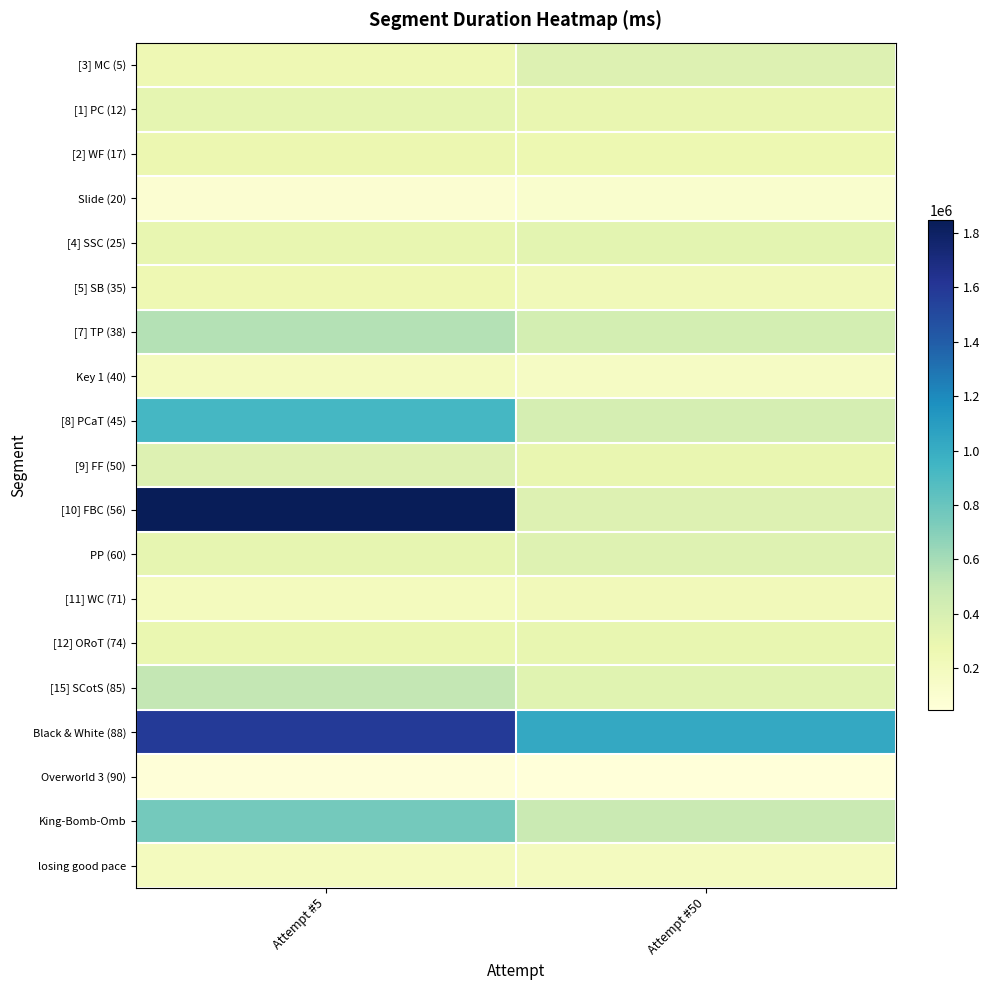

List the series in order of their peak value, highest first.

[10] FBC (56), Black & White (88), [8] PCaT (45), King-Bomb-Omb, [7] TP (38), [15] SCotS (85), [3] MC (5), [9] FF (50), PP (60), [4] SSC (25), [1] PC (12), [12] ORoT (74), [2] WF (17), [5] SB (35), [11] WC (71), losing good pace, Key 1 (40), Slide (20), Overworld 3 (90)